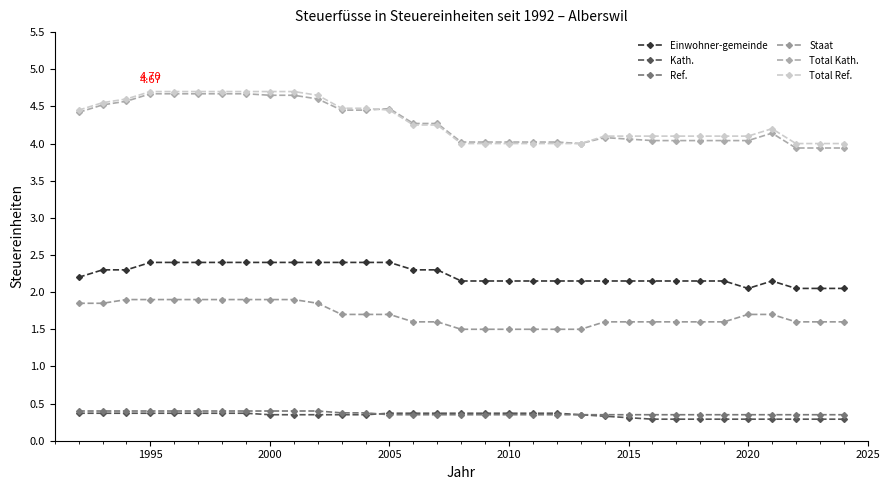

At how many categories does at least one series exceed 0?

33